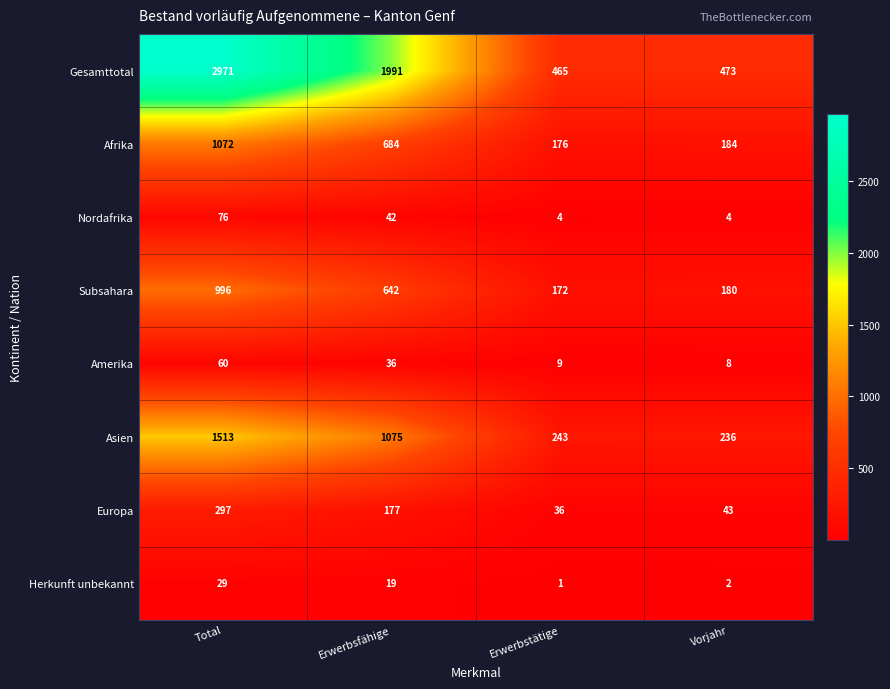

How many series are shown in this chart?

8